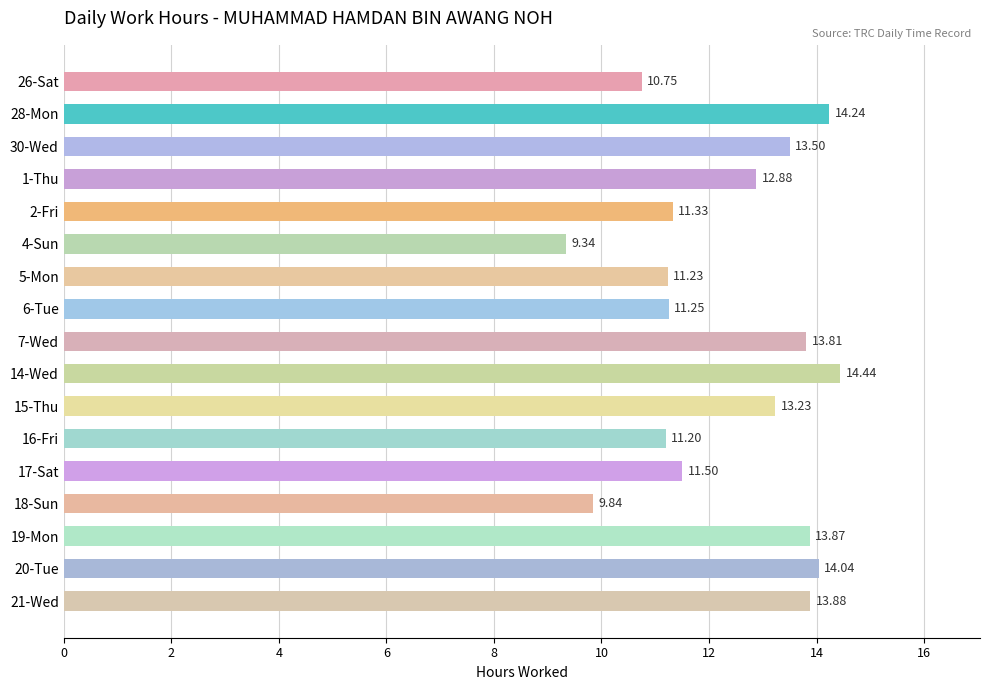

What is the change in value from 30-Wed to 4-Sun?

-4.2